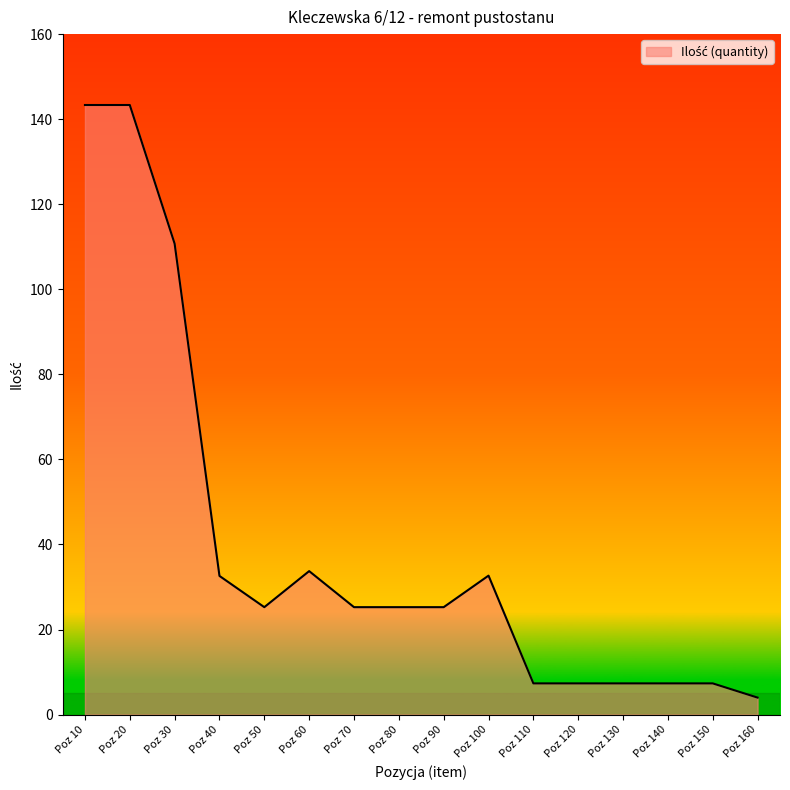

The value at Poz 70 is 38.5. True or false?

False